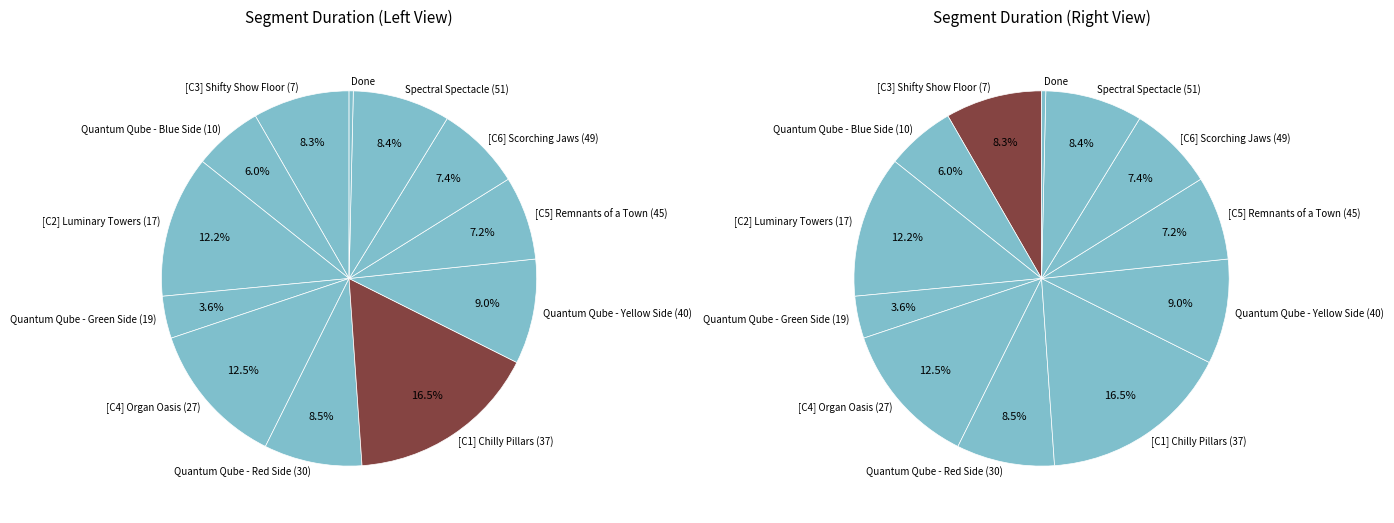

What is the ratio of the value at Quantum Qube - Red Side (30) to the value at Done?

23.4